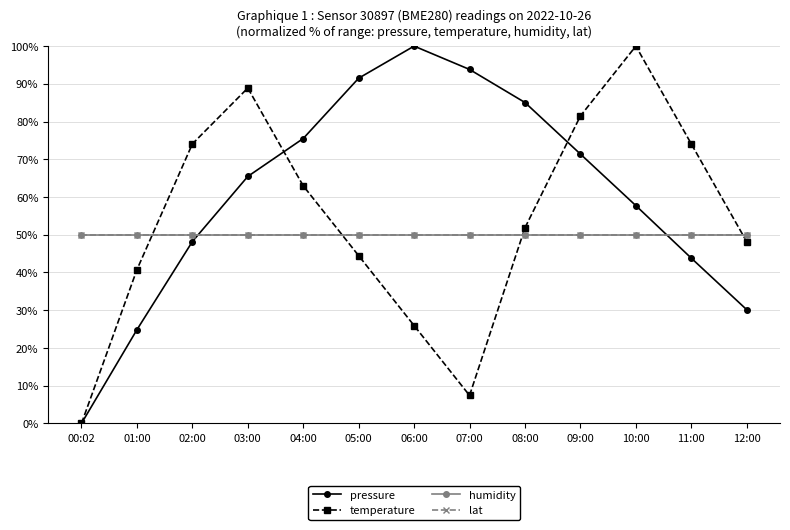

Is it true that pressure equals 127.9 at 09:00?

False